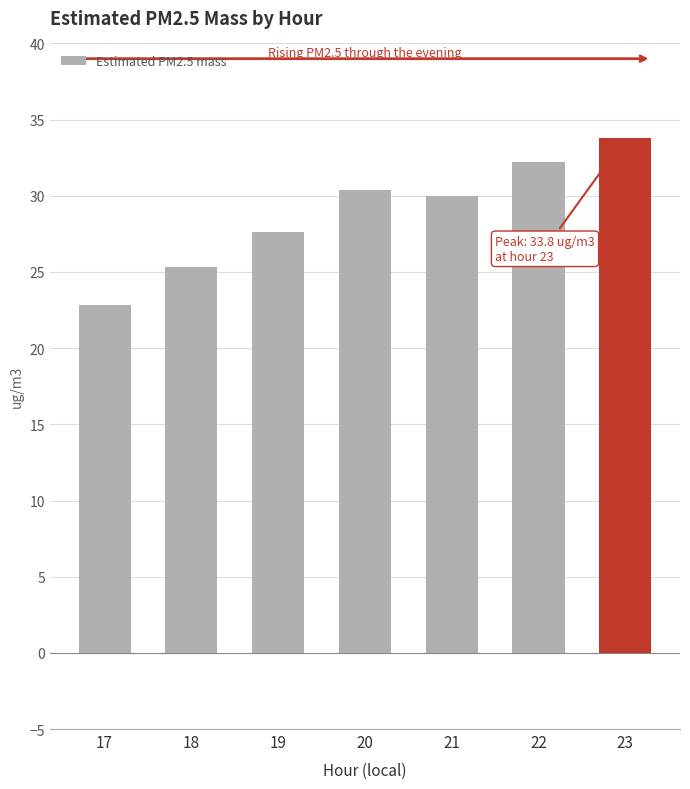

Is it true that the value at 20 is 11.8?

False